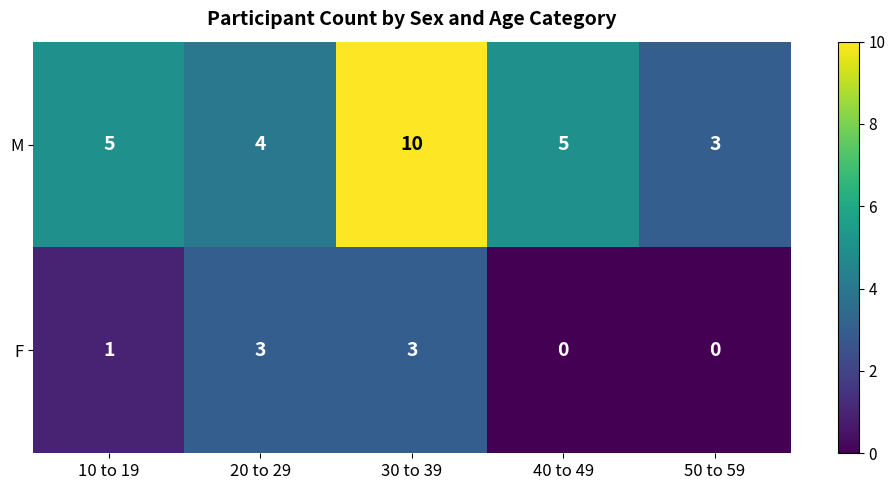

Reading left to right, transcribe all the data shown in this chart.

M: 10 to 19=5	20 to 29=4	30 to 39=10	40 to 49=5	50 to 59=3
F: 10 to 19=1	20 to 29=3	30 to 39=3	40 to 49=0	50 to 59=0